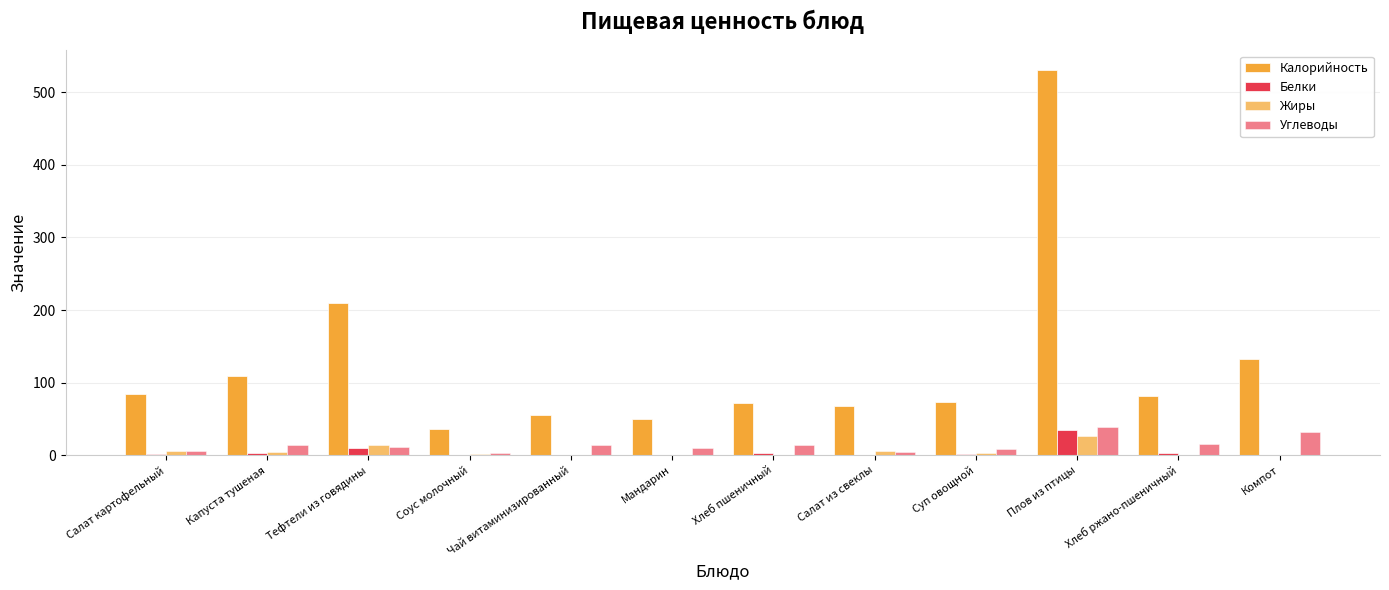

Which label corresponds to the largest value in the chart?

Плов из птицы